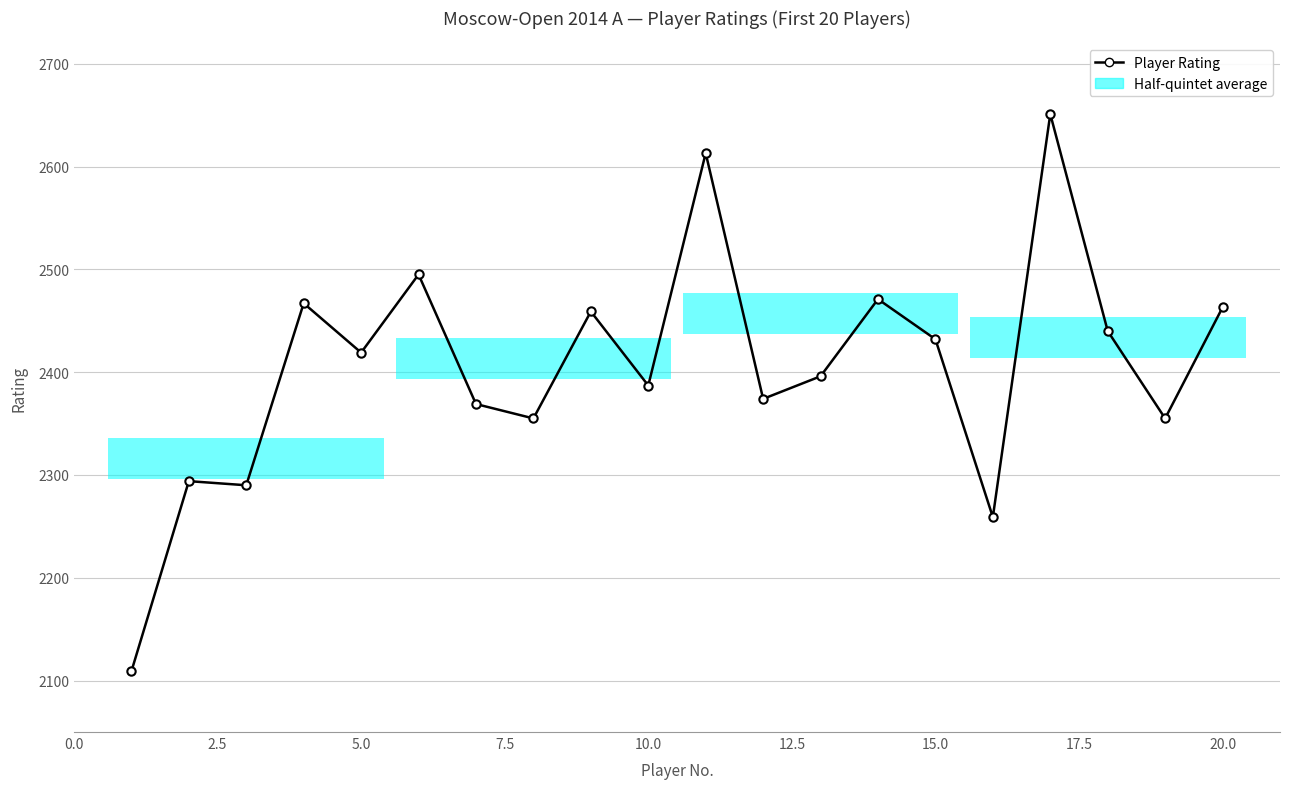

What is the difference between the maximum and minimum values?

542